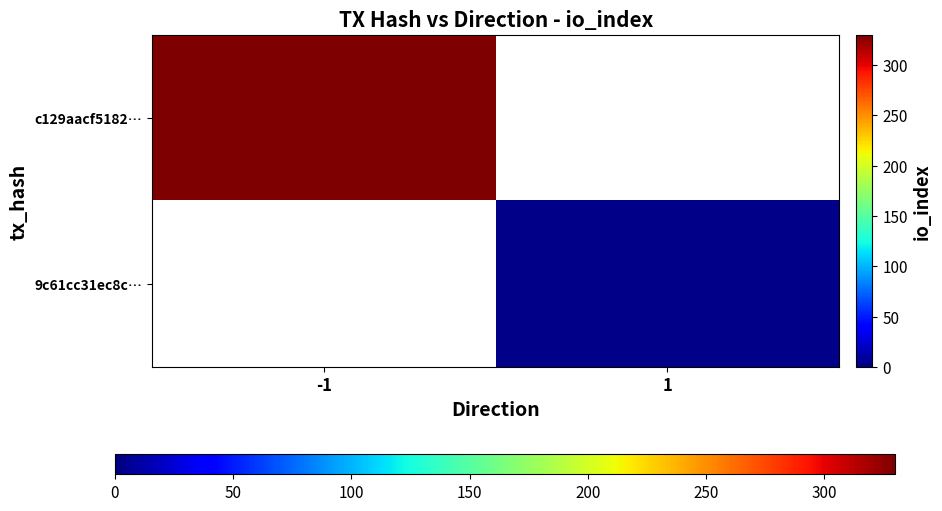

Which label corresponds to the largest value in the chart?

-1